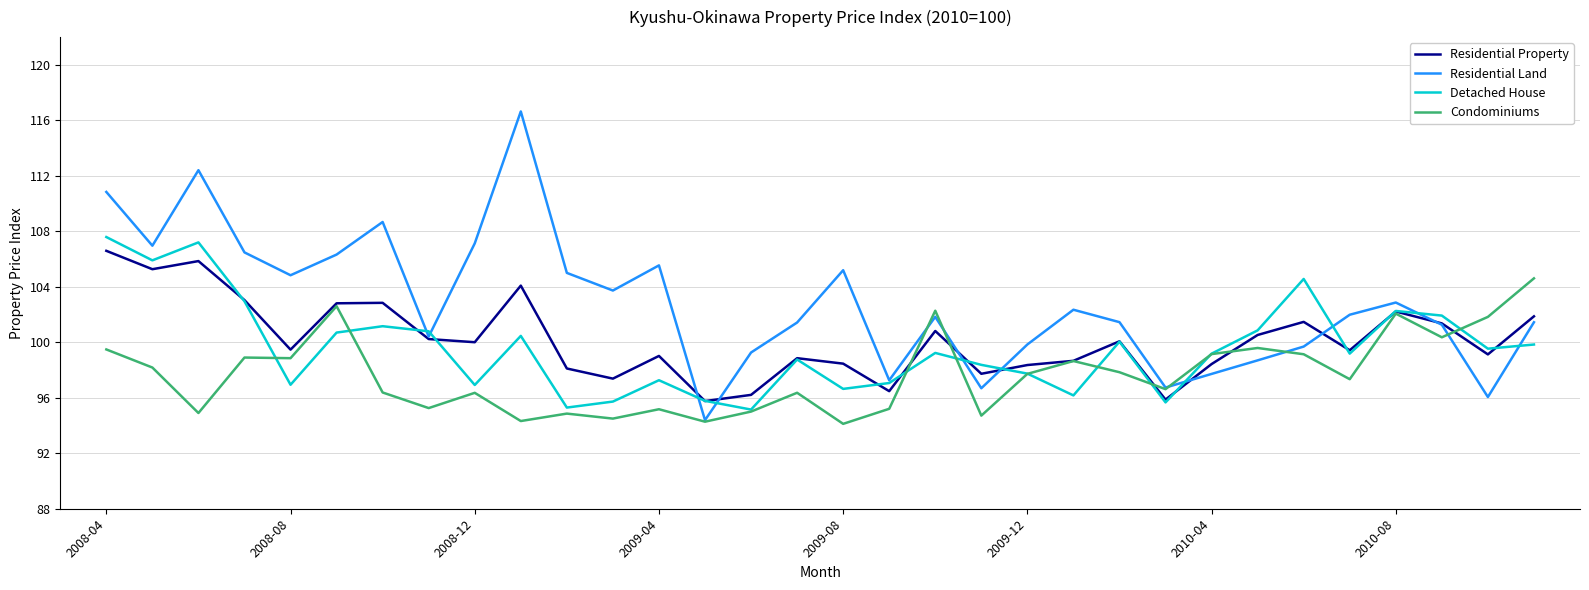

What is the minimum value shown in the chart?

94.1